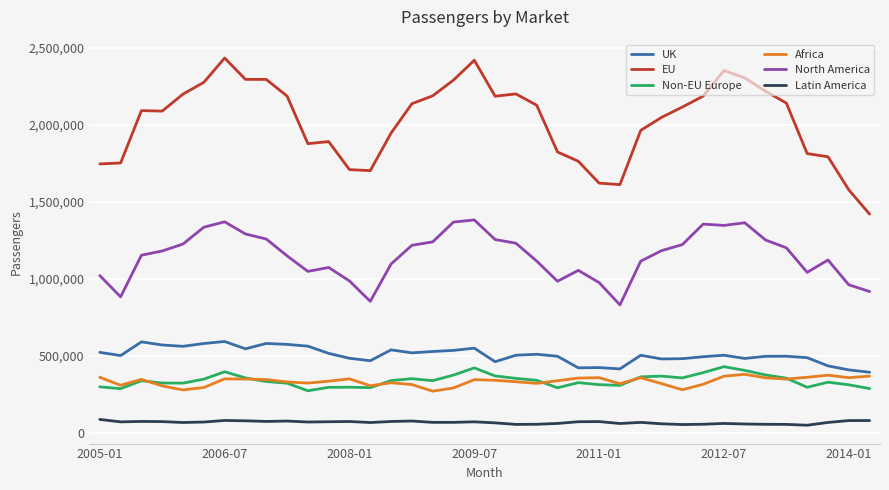

What are all the series names shown in the legend?

UK, EU, Non-EU Europe, Africa, North America, Latin America